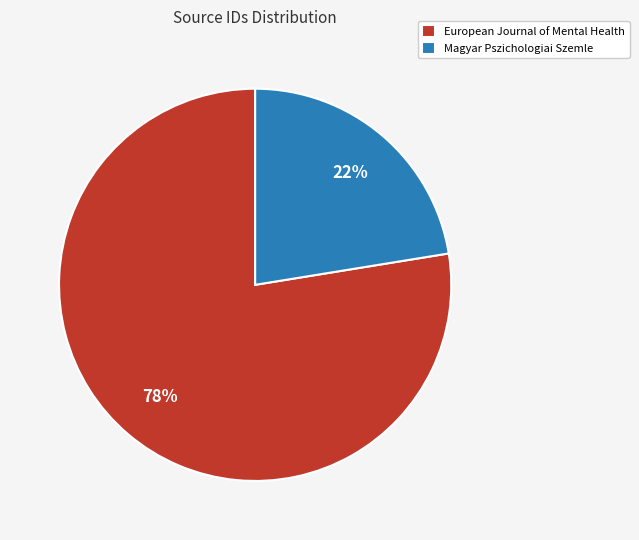

Which has a higher value, Magyar Pszichologiai Szemle or European Journal of Mental Health?

European Journal of Mental Health